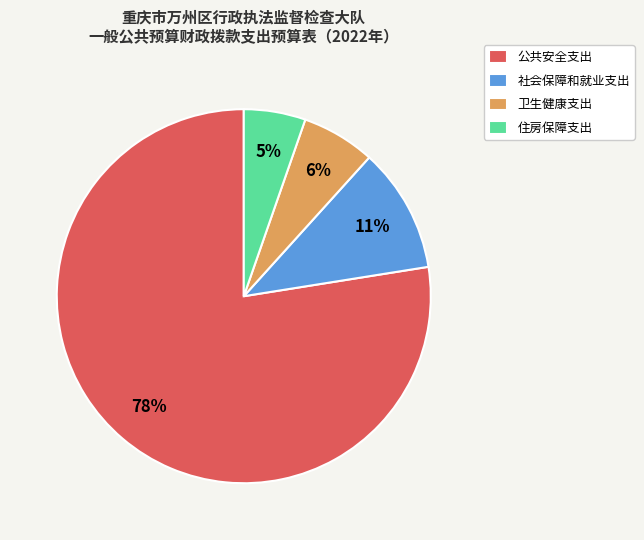

Is 公共安全支出 the majority of the pie?

Yes